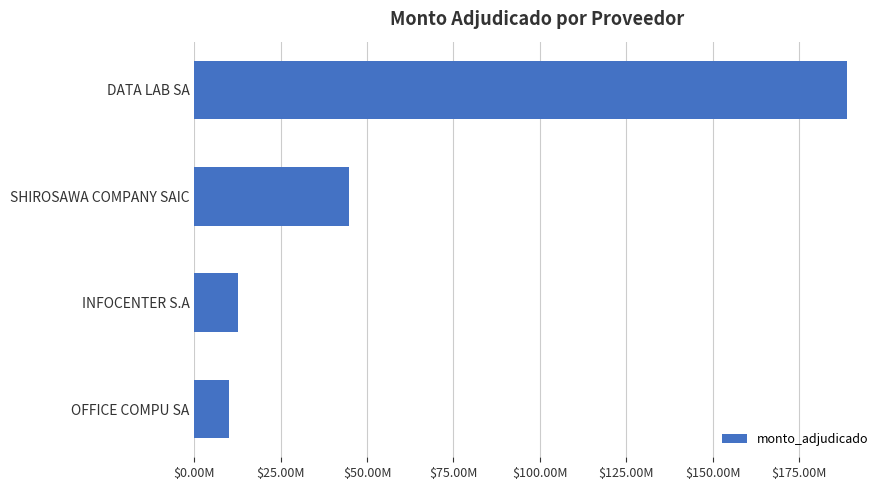

What is the difference between the maximum and minimum values?

179010000